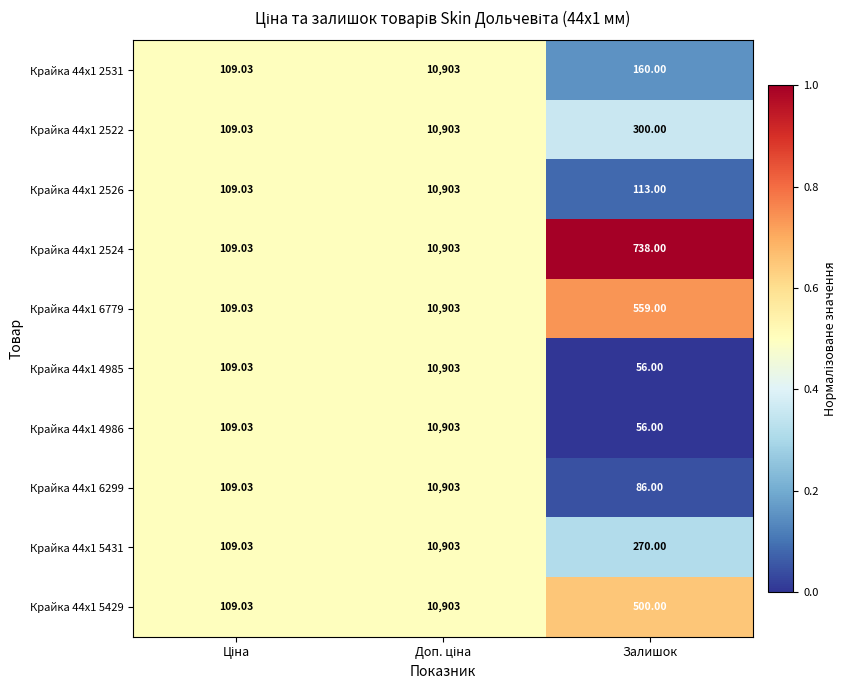

At which label is Крайка 44x1 2526 closest to 5506?

Залишок